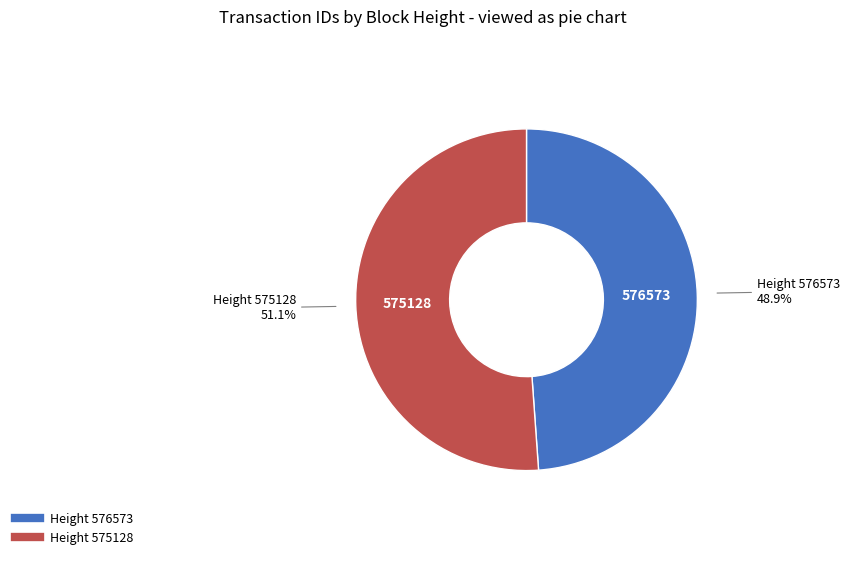

Is there a majority slice in this chart?

Yes